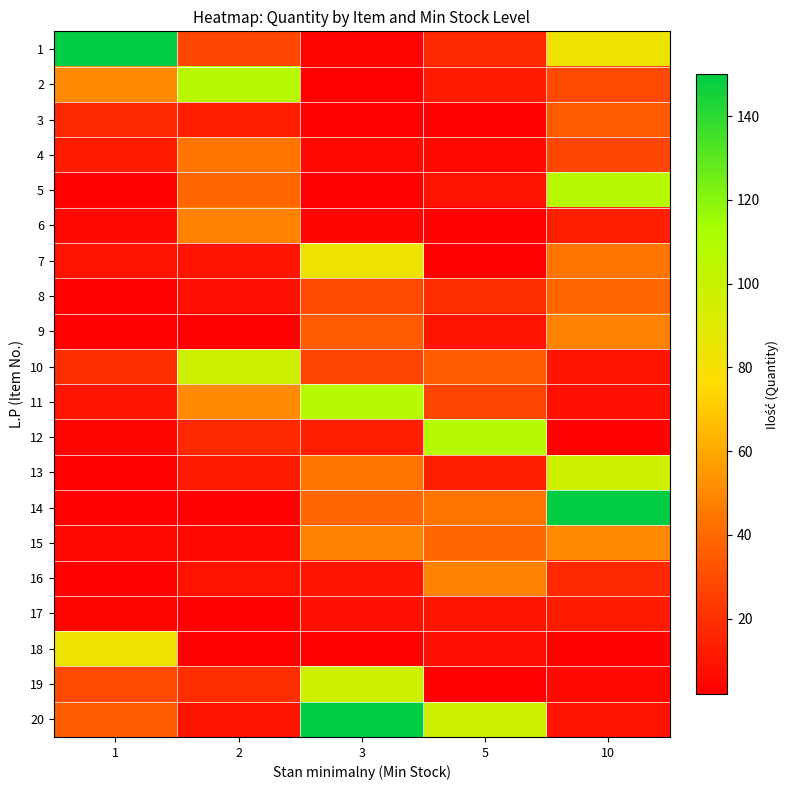

Rank the series at 10 from lowest to highest value.

12, 18, 19, 11, 20, 10, 17, 6, 16, 4, 2, 3, 8, 7, 9, 15, 1, 13, 5, 14